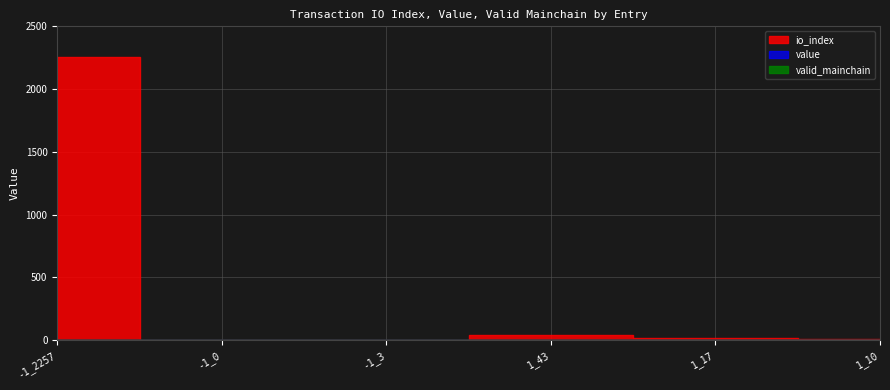

What is the total value across all series at -1_2257?

2258.0